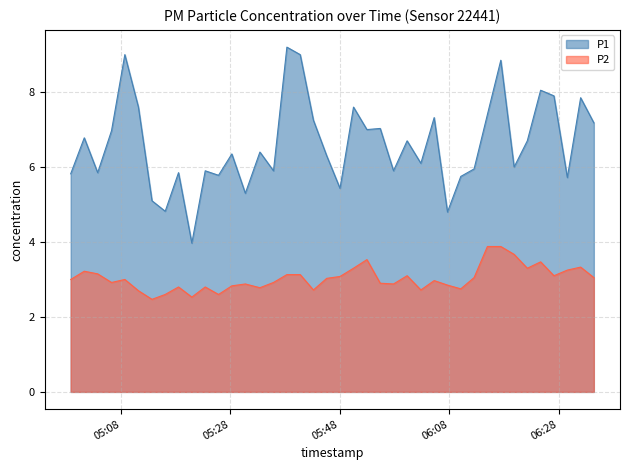

What is the greatest value displayed?

9.2